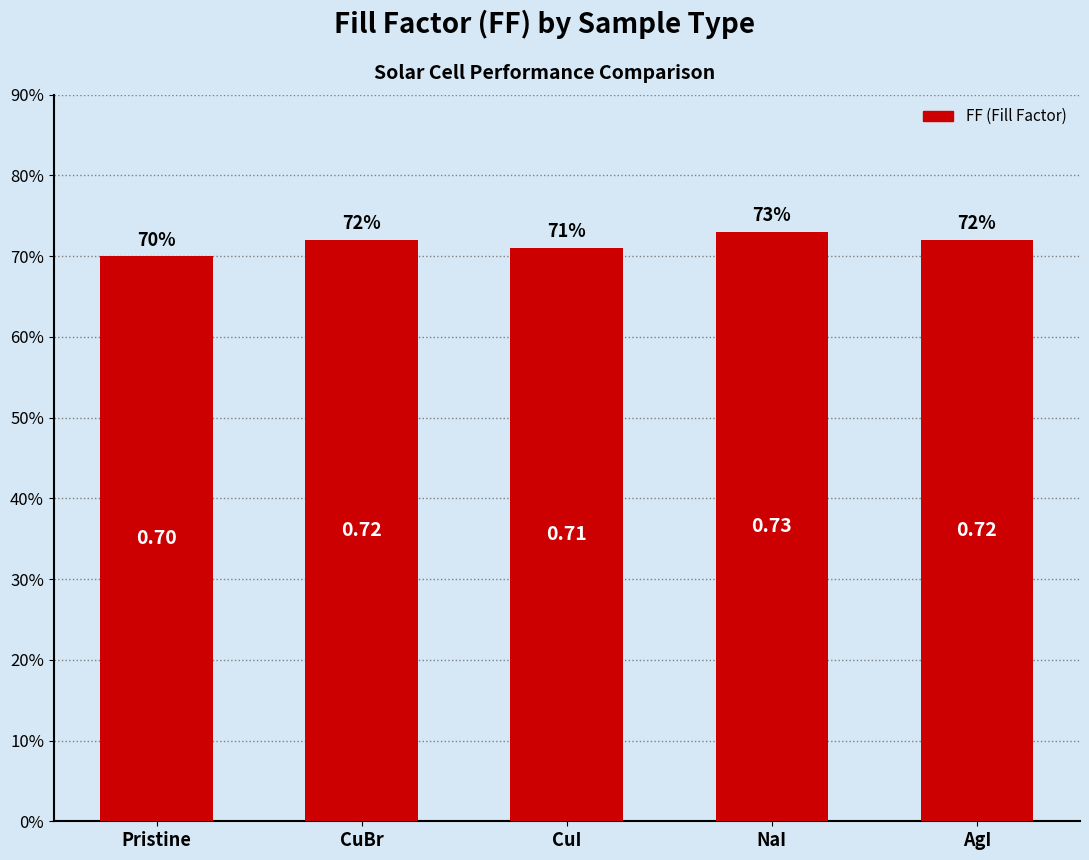

Reading left to right, extract all data points from this chart.

Pristine=0.7	CuBr=0.7	CuI=0.7	NaI=0.7	AgI=0.7